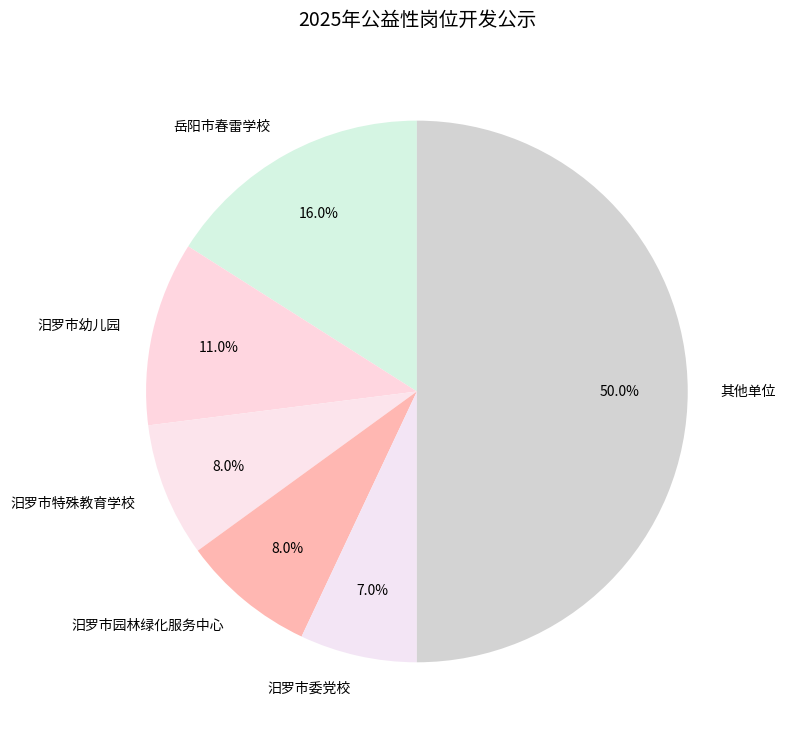

What percentage do 汨罗市园林绿化服务中心 and 汨罗市委党校 together represent?

15.0%